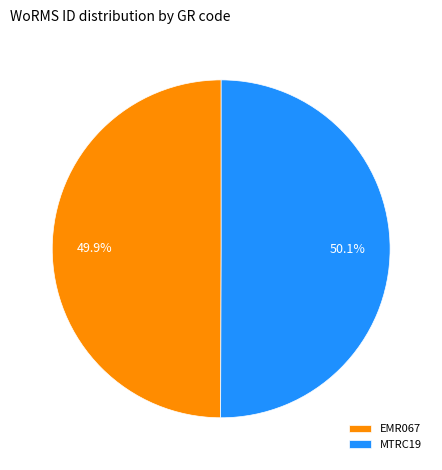

Do MTRC19 and EMR067 together represent more than half of the pie?

Yes